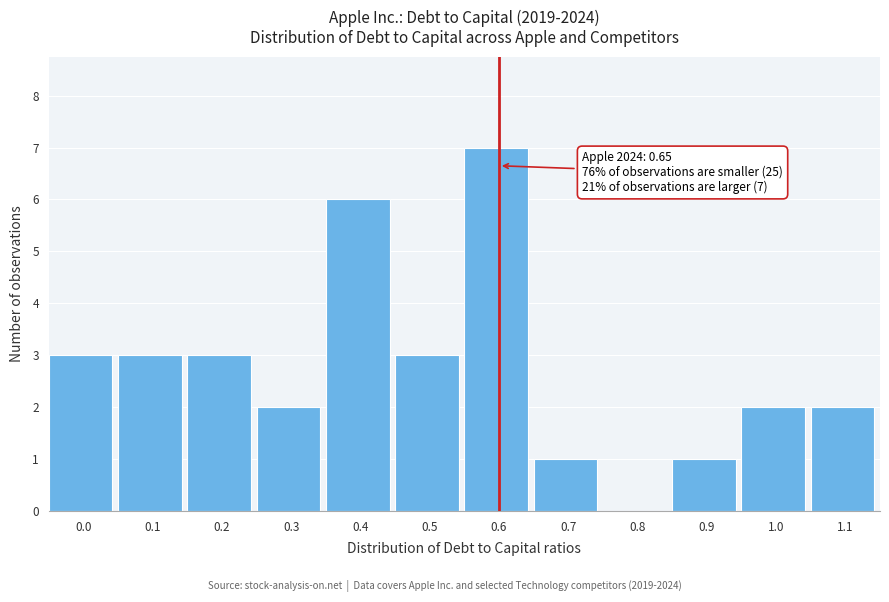

Reading left to right, transcribe all the data shown in this chart.

0.0=3	0.1=3	0.2=3	0.3=2	0.4=6	0.5=3	0.6=7	0.7=1	0.8=0	0.9=1	1.0=2	1.1=2